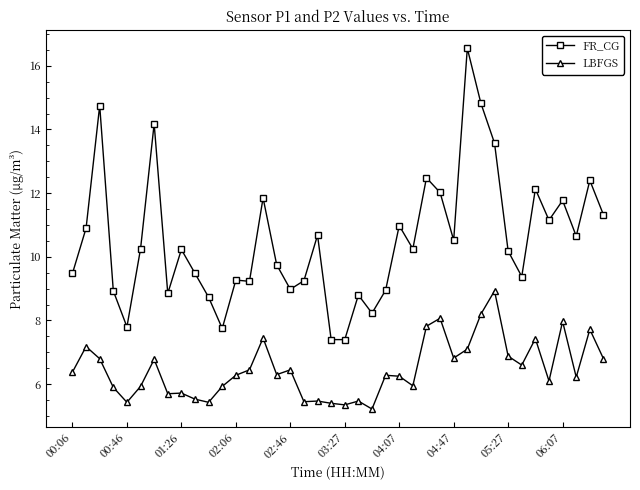

What is the difference between the maximum and second lowest values in the LBFGS series?

3.6